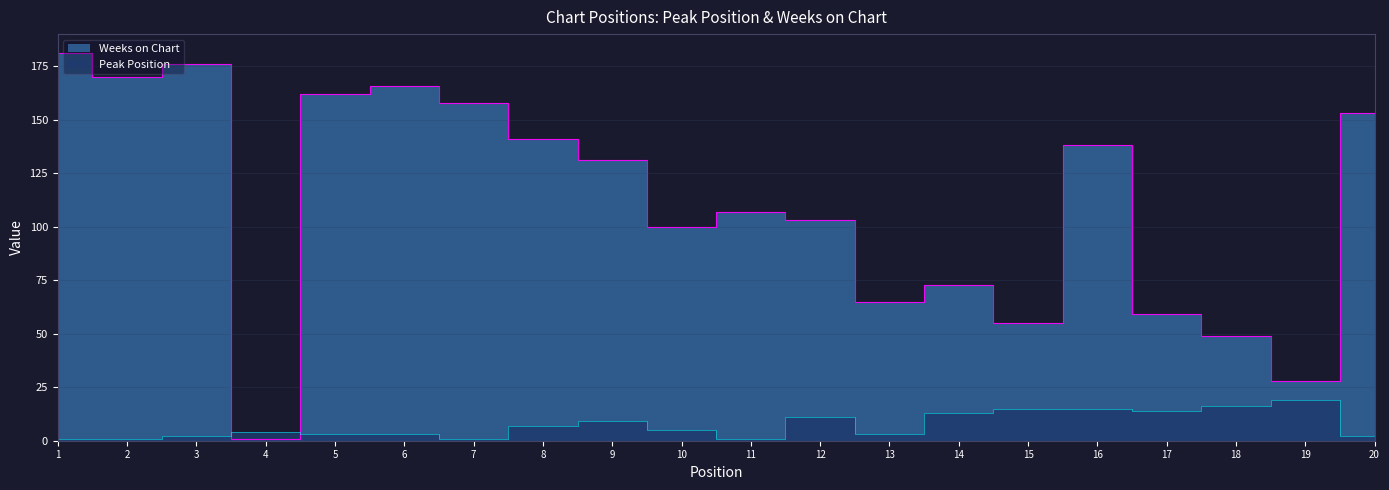

What is the value of the Peak Position point at the 13th from the left?

3